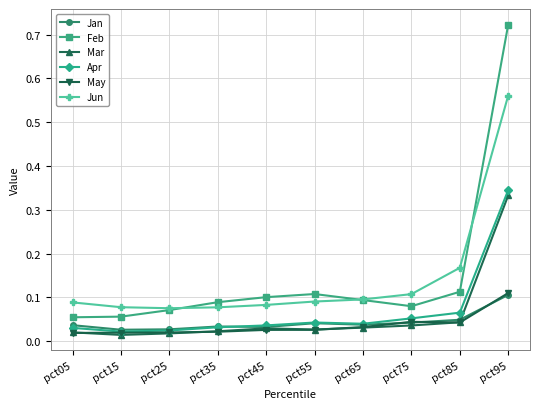

At which category does Feb reach its first local peak?

pct55